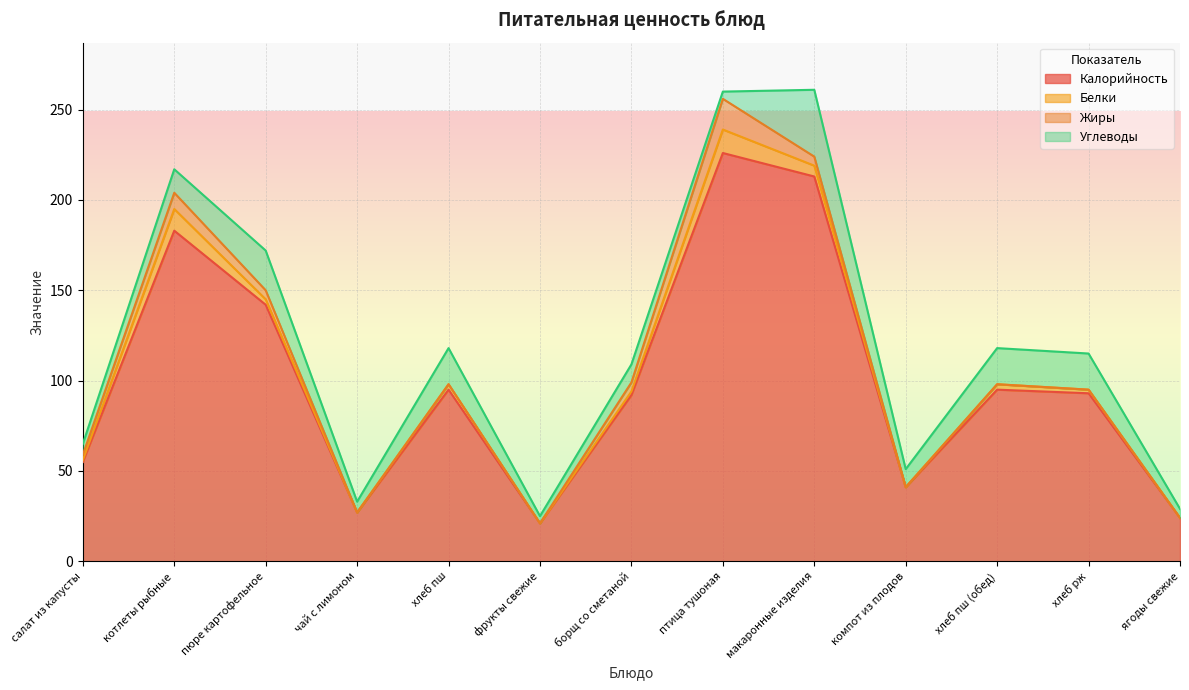

Reading left to right, transcribe all the data shown in this chart.

Калорийность: 55	183	142	27	95	21	92	226	213	41	95	93	24
Белки: 1	12	3	0	3	0	2	13	6	0	3	2	0
Жиры: 3	9	5	0	0	0	5	17	5	0	0	0	0
Углеводы: 6	13	22	6	20	4	10	4	37	10	20	20	5